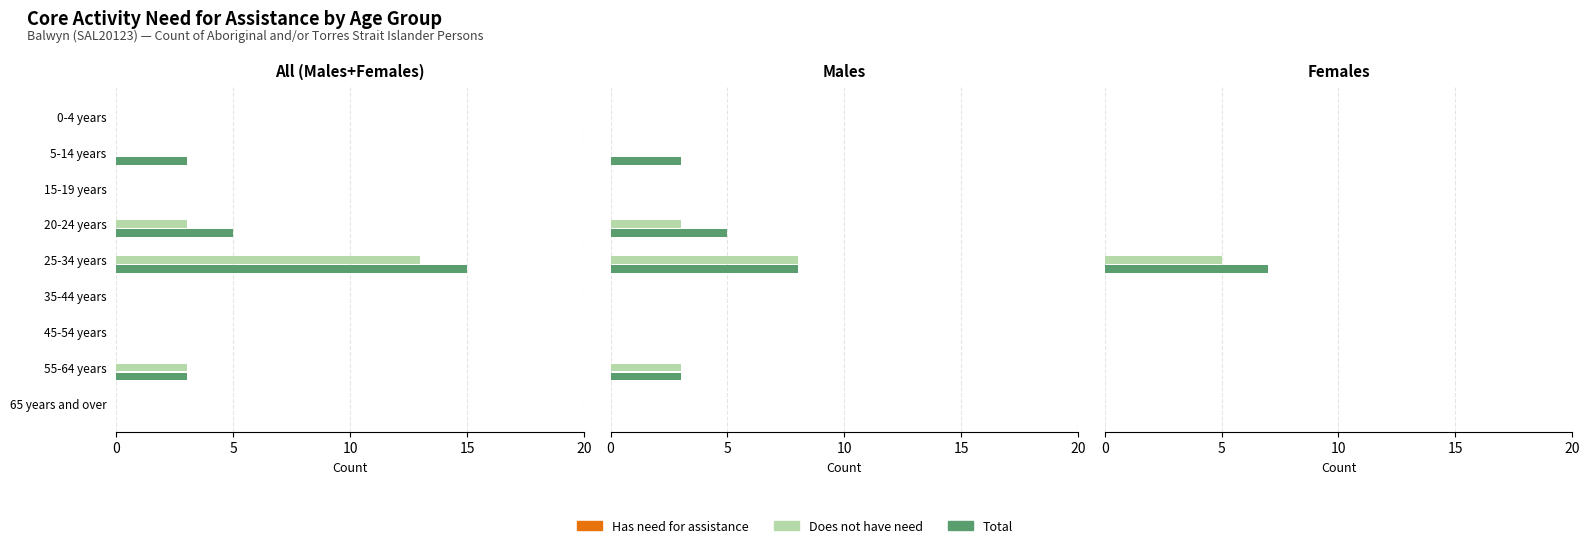

Is the value of Total at 5 greater than the value of Does not have need at 20?

No